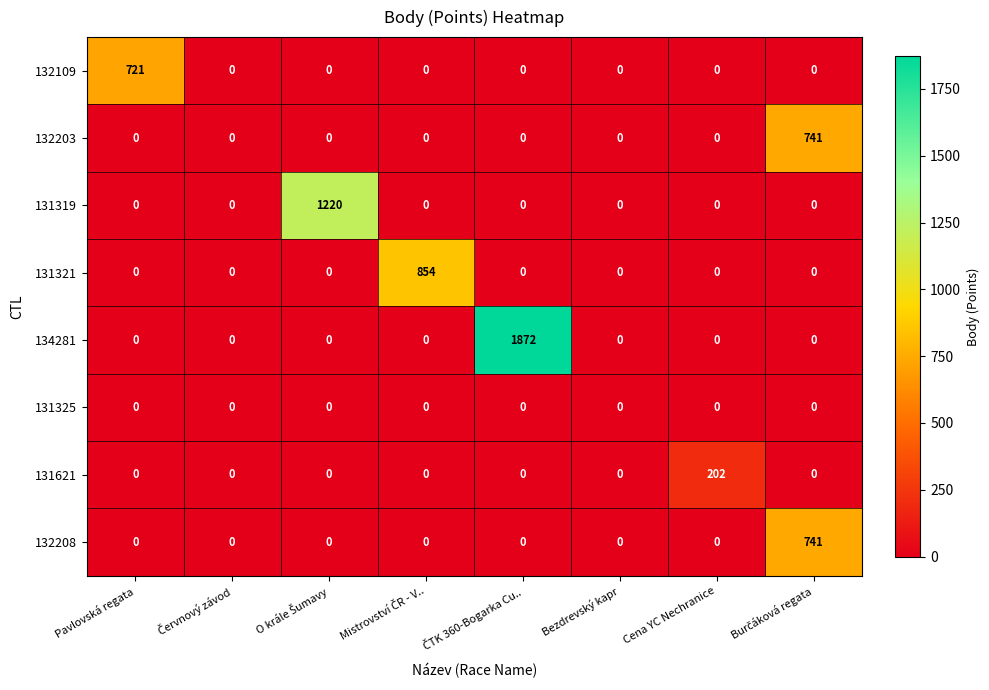

The 131325 series shows 0 at Cena YC Nechranice. True or false?

True